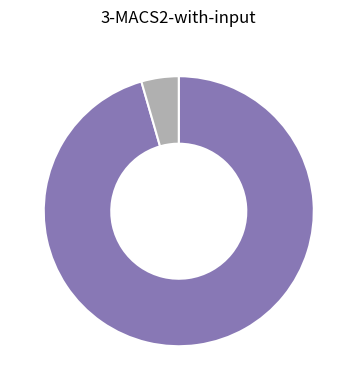

Is there any slice that represents more than half of the pie?

Yes